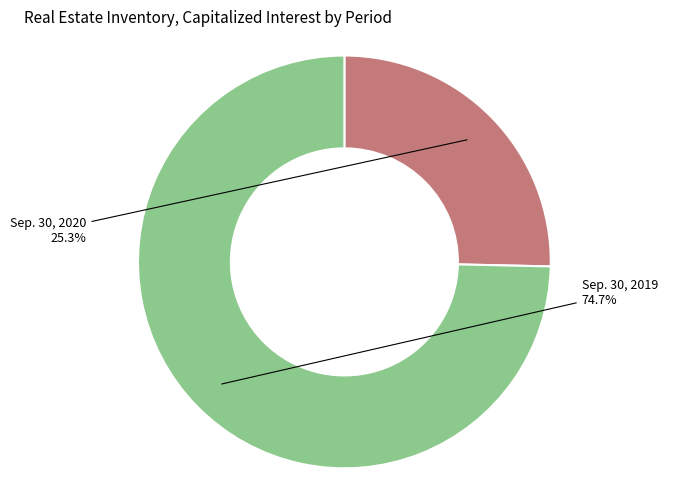

Is there any slice that represents more than half of the pie?

Yes